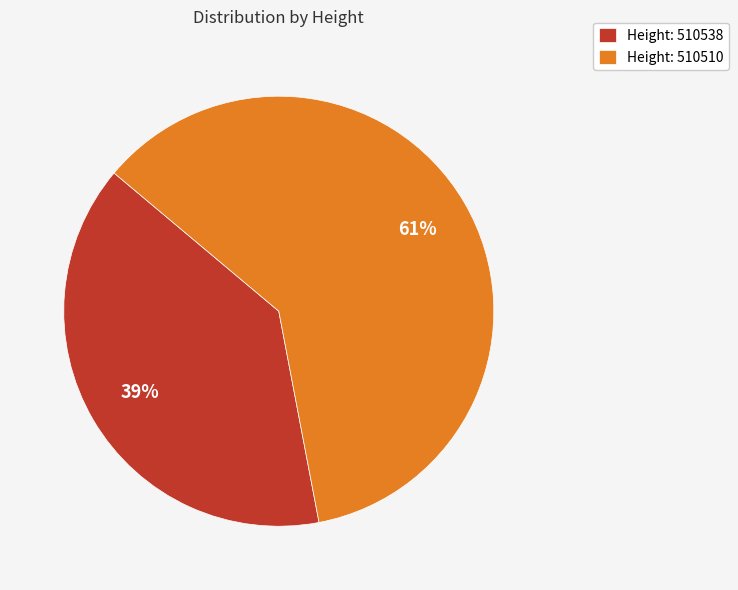

What is the smallest slice in the pie chart?

Height: 510538